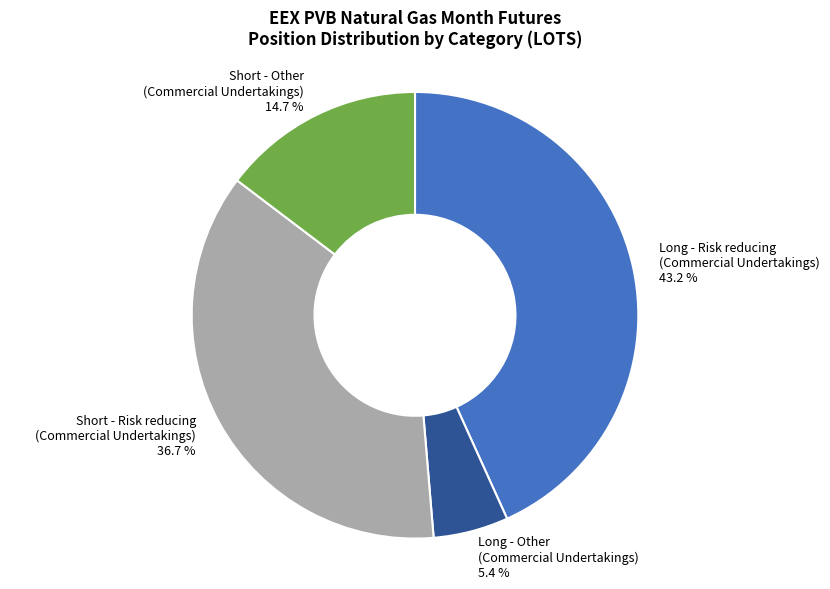

Which category has the biggest portion of the pie?

Long - Risk reducing (Commercial Undertakings)